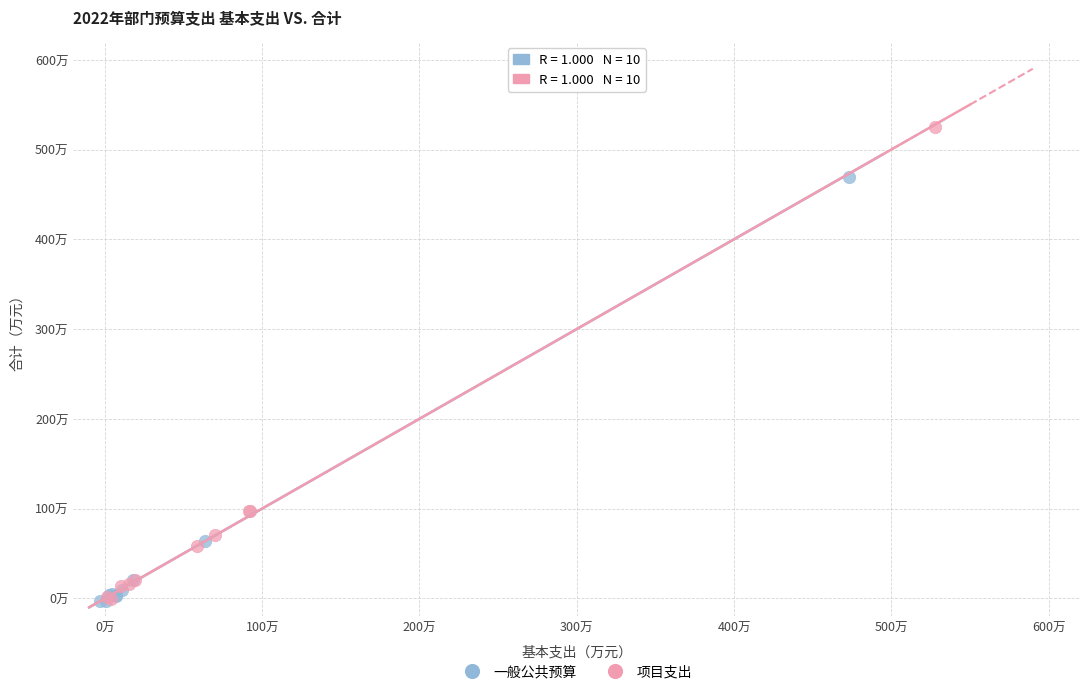

Which series contains the highest Y value?

项目支出